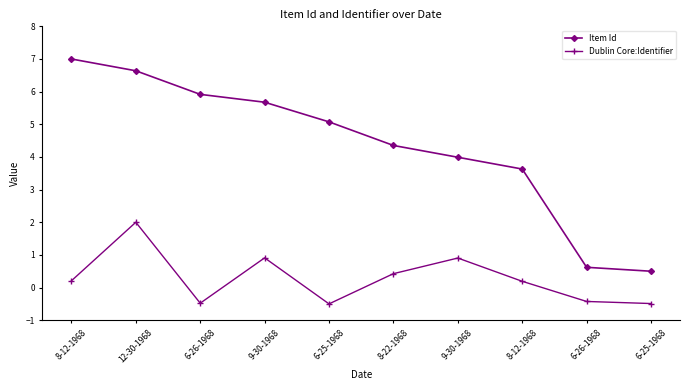

What is the maximum value for Item Id?

7.0